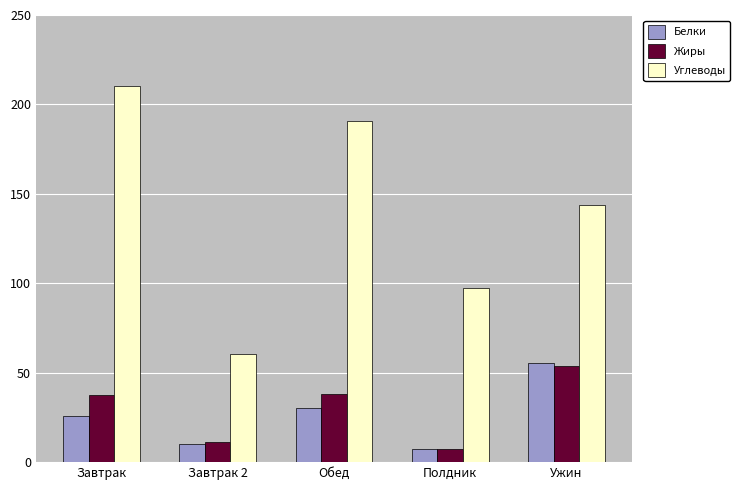

What is the greatest value displayed?

210.4